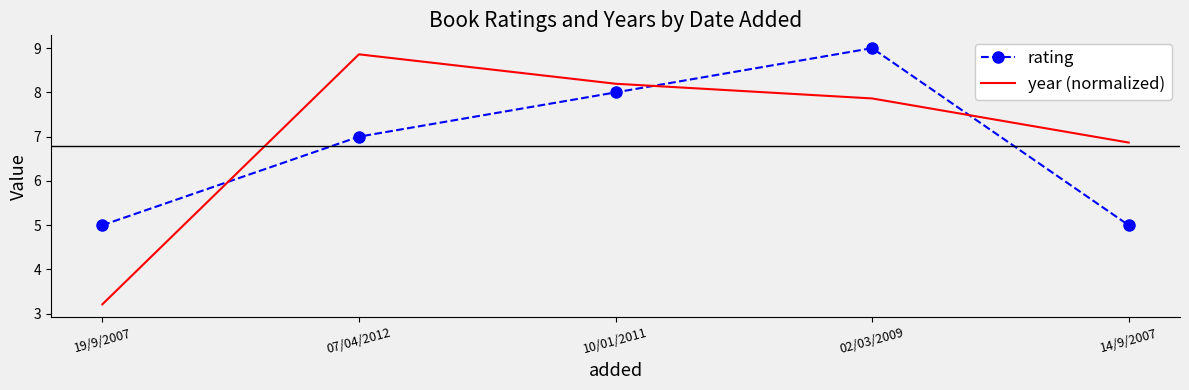

What is the greatest value displayed?

9.0